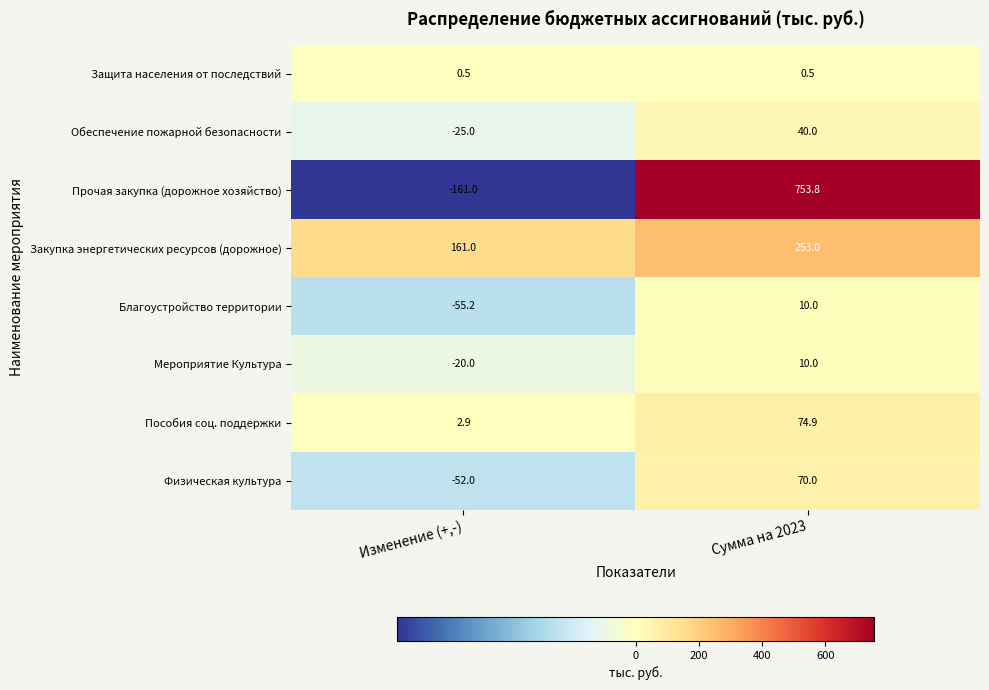

What is the lowest value of the Обеспечение пожарной безопасности series?

-25.0